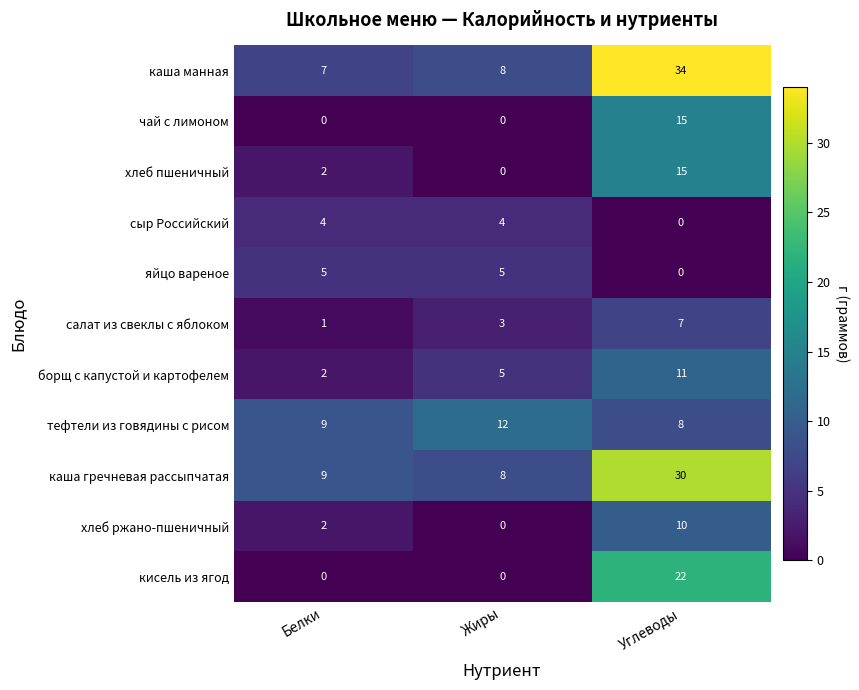

What is the total value across all series at Углеводы?

152